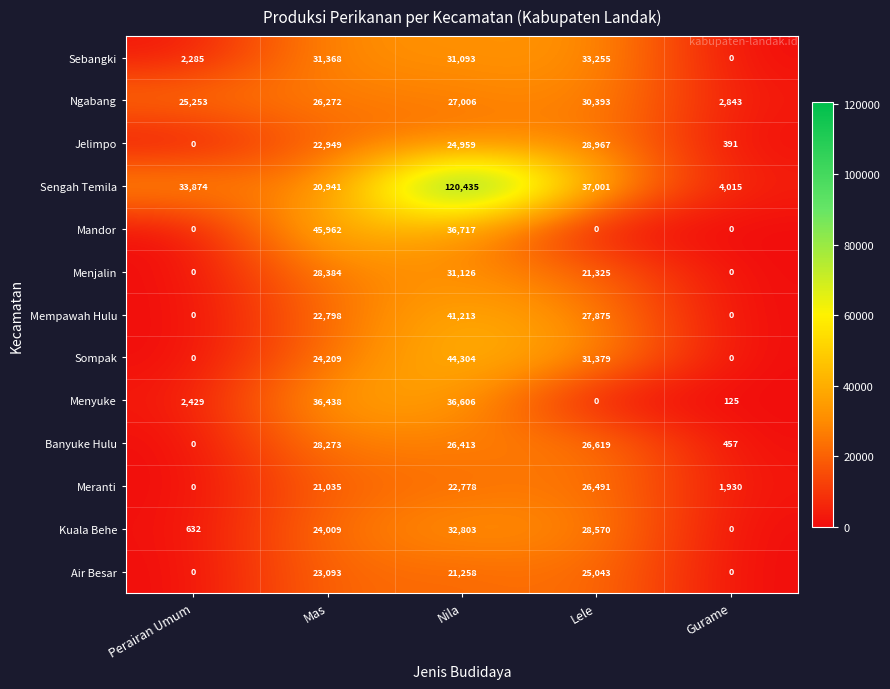

True or false: Sompak has a value of -27622 at Gurame.

False